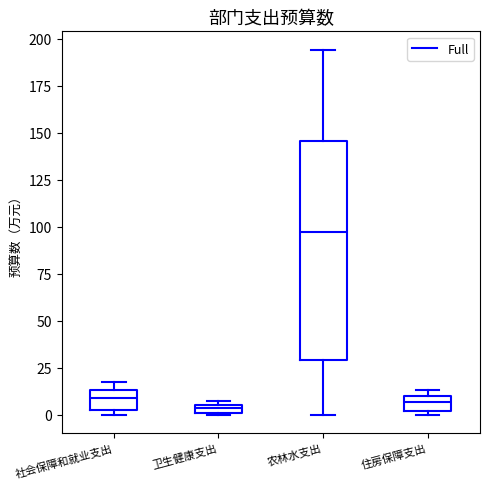

Which box has the highest median line?

农林水支出